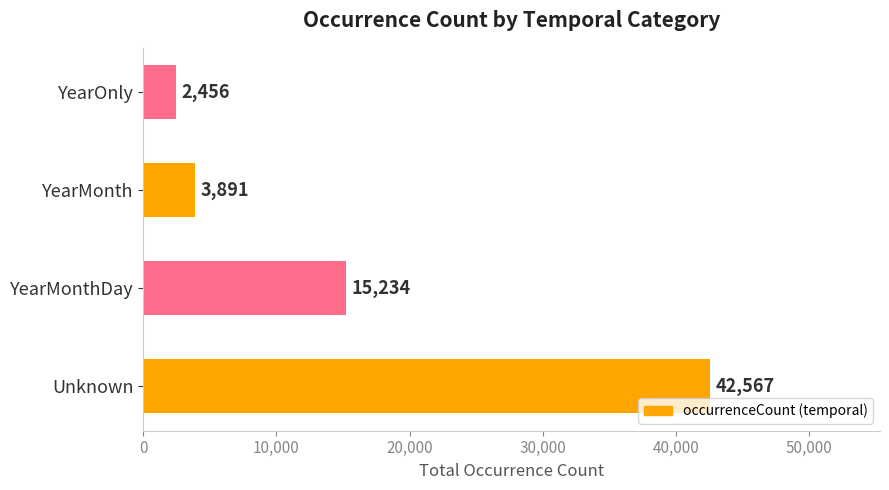

List the labels in order of value, smallest first.

YearOnly, YearMonth, YearMonthDay, Unknown